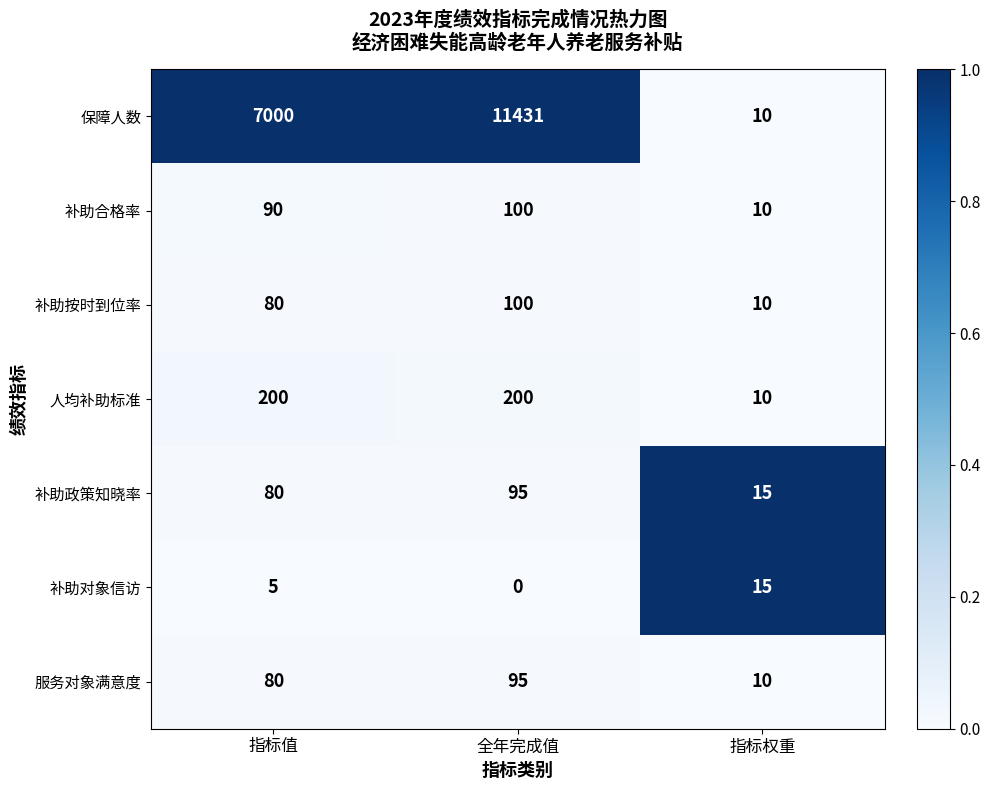

Rank the categories by 补助按时到位率 value from highest to lowest.

全年完成值, 指标值, 指标权重